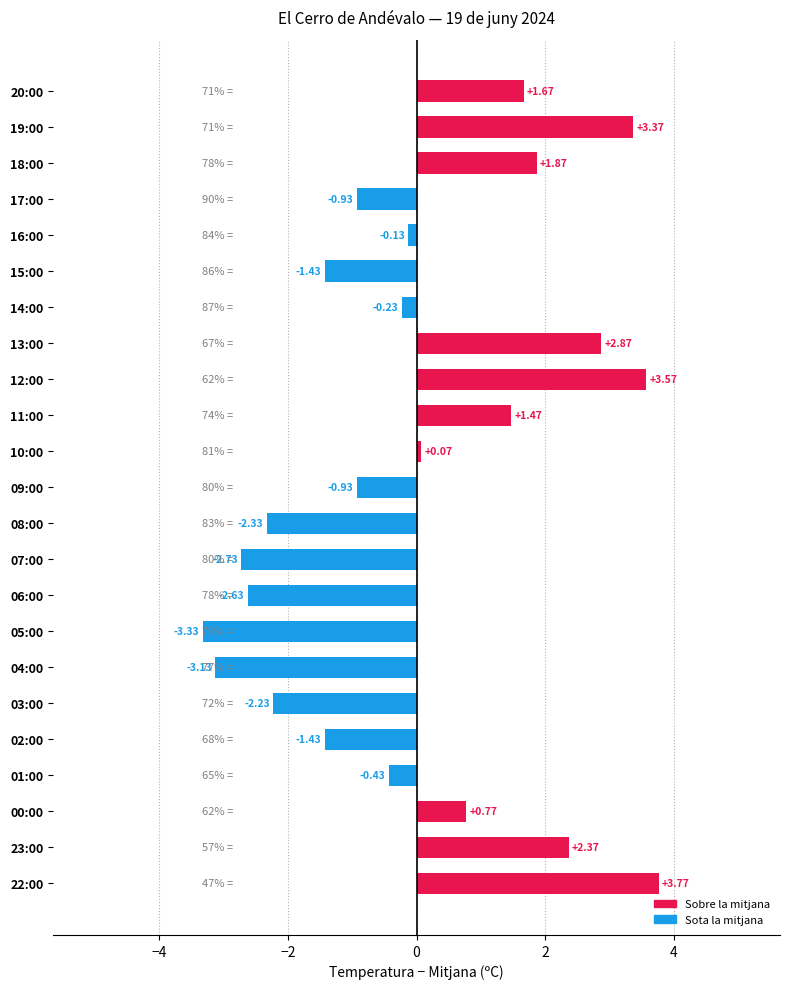

What is the difference between the second highest and second lowest values?

6.7